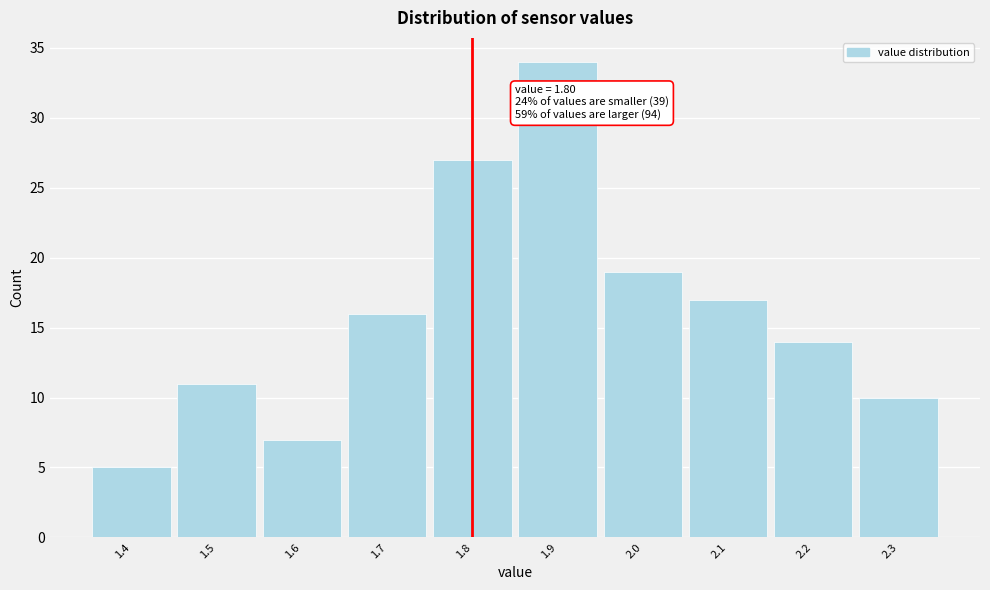

Over which range of the x-axis is the bar tallest?

1.85 to 1.95